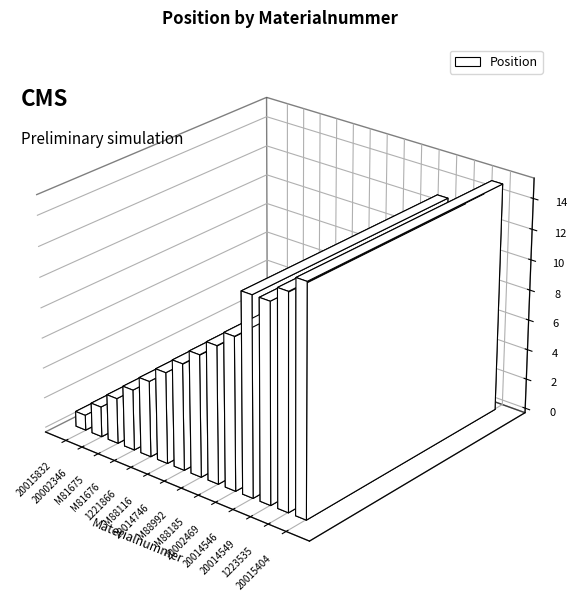

What is the difference between the values at M88116 and M88185?

3